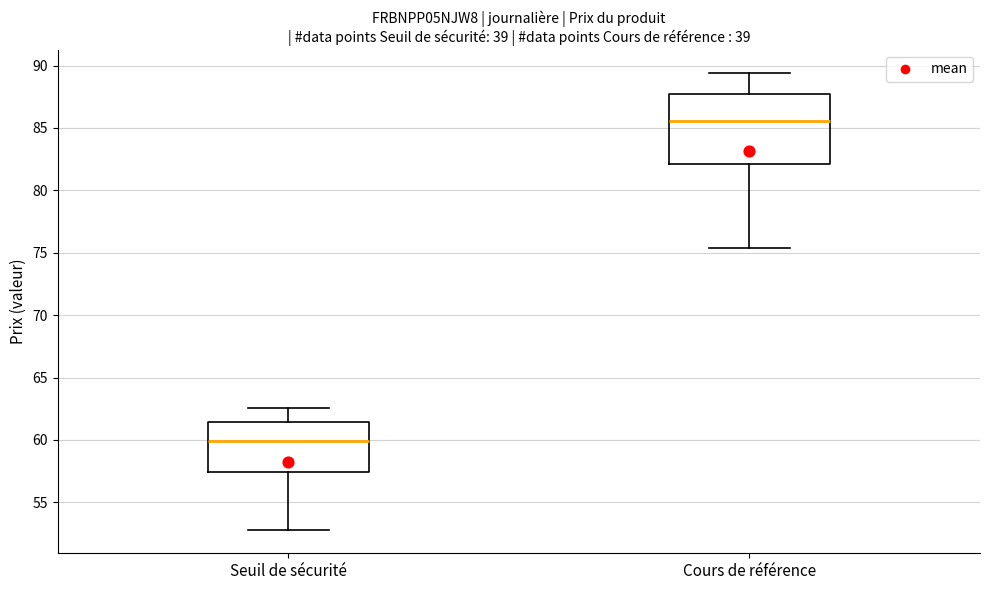

Reading left to right, transcribe this box plot: for each box, give where its median line is, the range the box spans, and where its two whiskers end, as read against the y-axis. The values are not printed on the chart, so give them approximately, as read against the axis.

Seuil de sécurité: median 60.0, box 57.5 to 61.5, whiskers 53.0 to 62.5
Cours de référence: median 85.5, box 82.0 to 88.0, whiskers 75.5 to 89.5